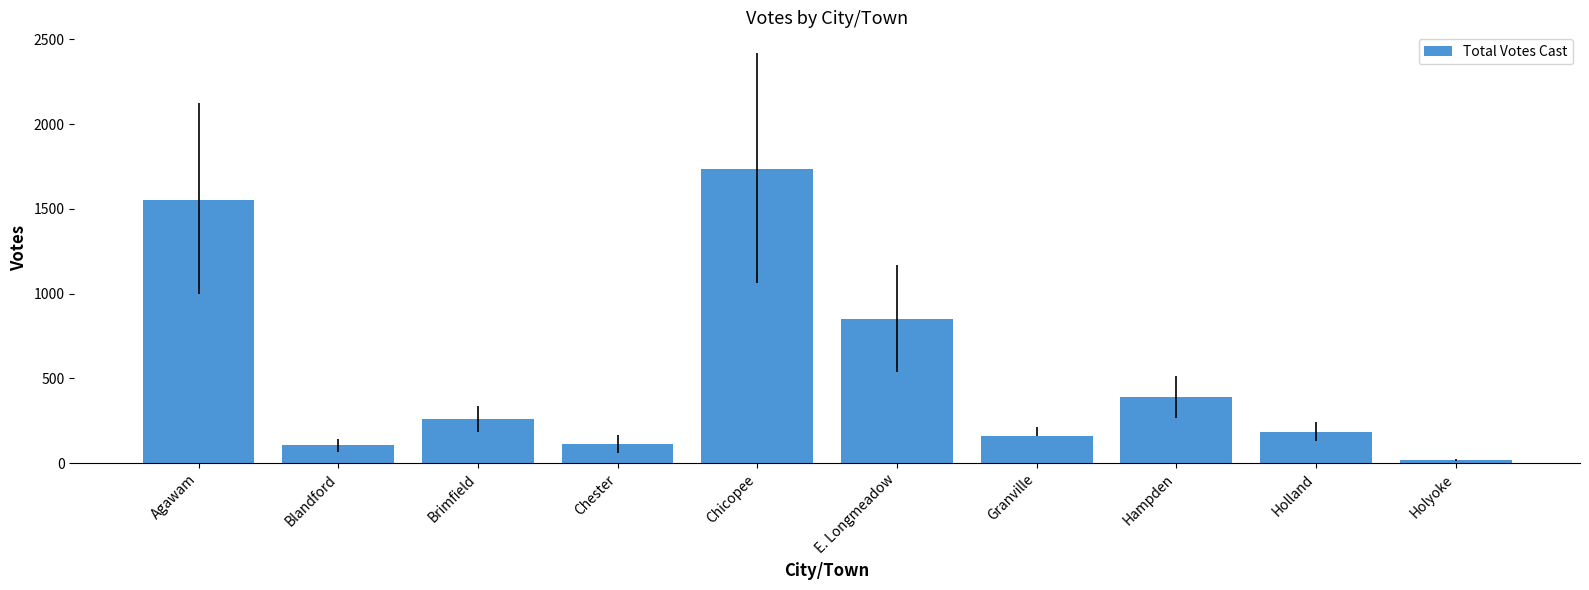

What is the label of the 9th bar from the left?

Holland